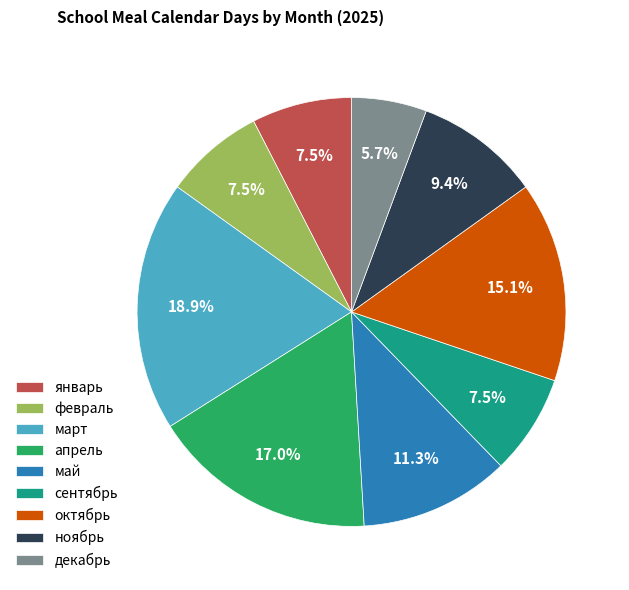

Approximately how many times larger is the value at сентябрь compared to май?

0.7